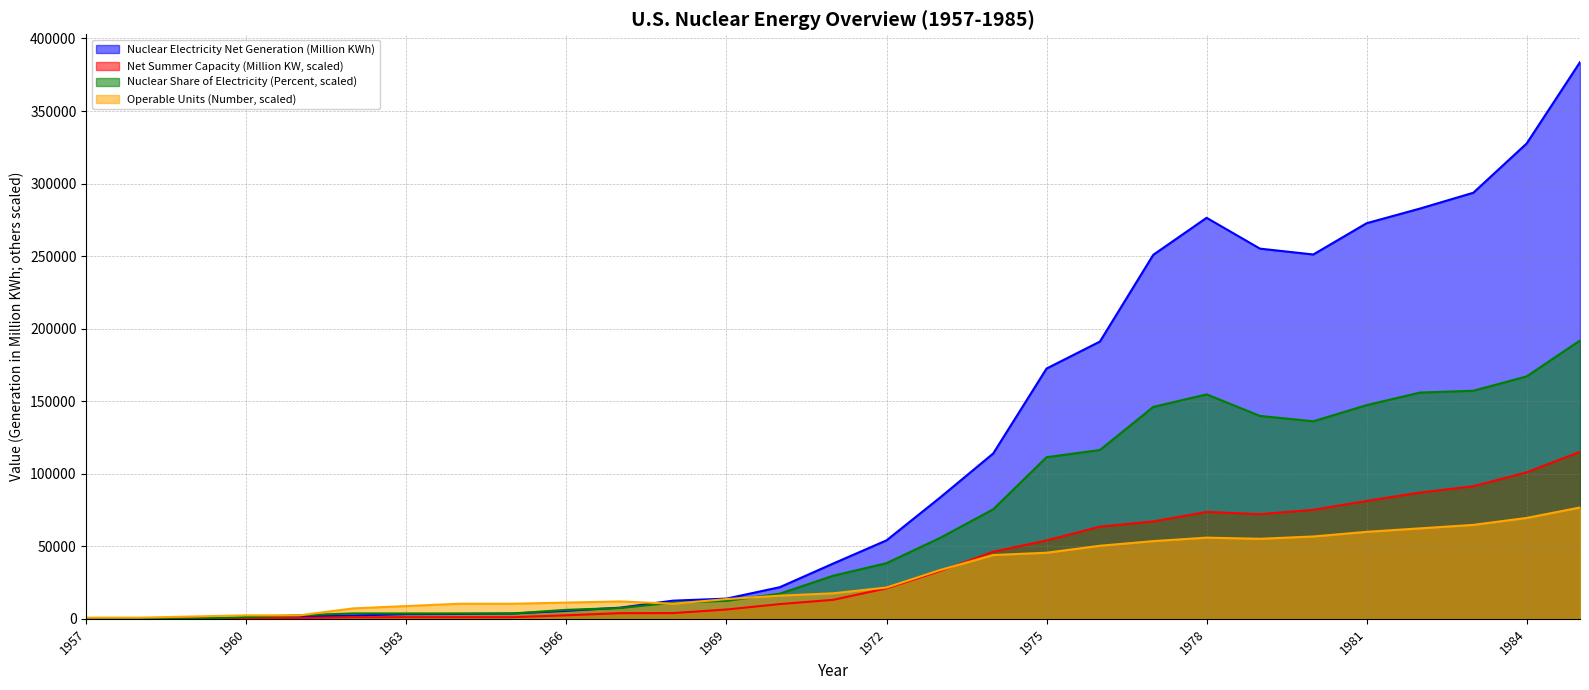

At 1963, list the series in order from smallest to largest.

Net Summer Capacity (Million KW, scaled), Nuclear Electricity Net Generation (Million KWh), Nuclear Share of Electricity (Percent, scaled), Operable Units (Number, scaled)